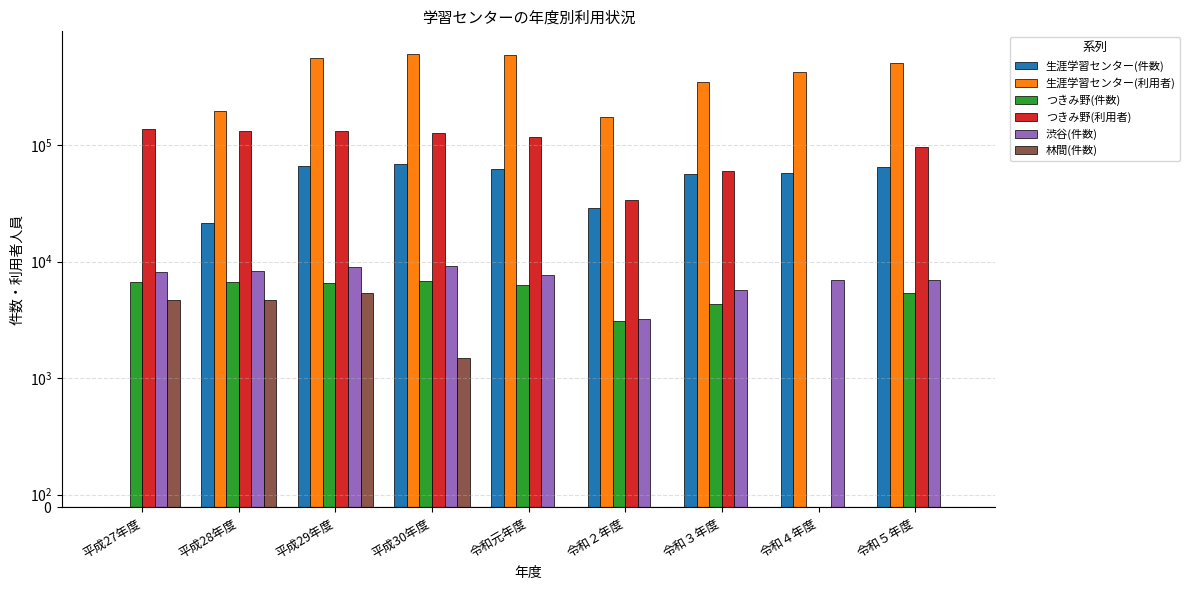

Rank the categories by 渋谷(件数) value from lowest to highest.

令和２年度, 令和３年度, 令和４年度, 令和５年度, 令和元年度, 平成27年度, 平成28年度, 平成29年度, 平成30年度